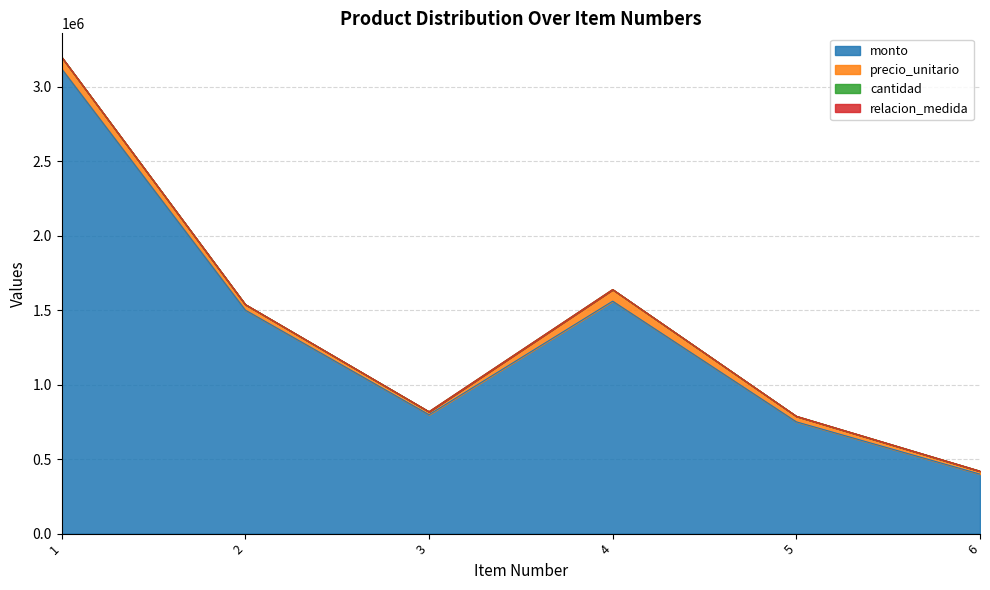

Reading left to right, transcribe all the data shown in this chart.

monto: 1=3120000	2=1500000	3=798000	4=1560000	5=750000	6=399000
precio_unitario: 1=78000	2=37500	3=19950	4=78000	5=37500	6=19950
cantidad: 1=40	2=40	3=40	4=20	5=20	6=20
relacion_medida: 1=1	2=1	3=1	4=1	5=1	6=1